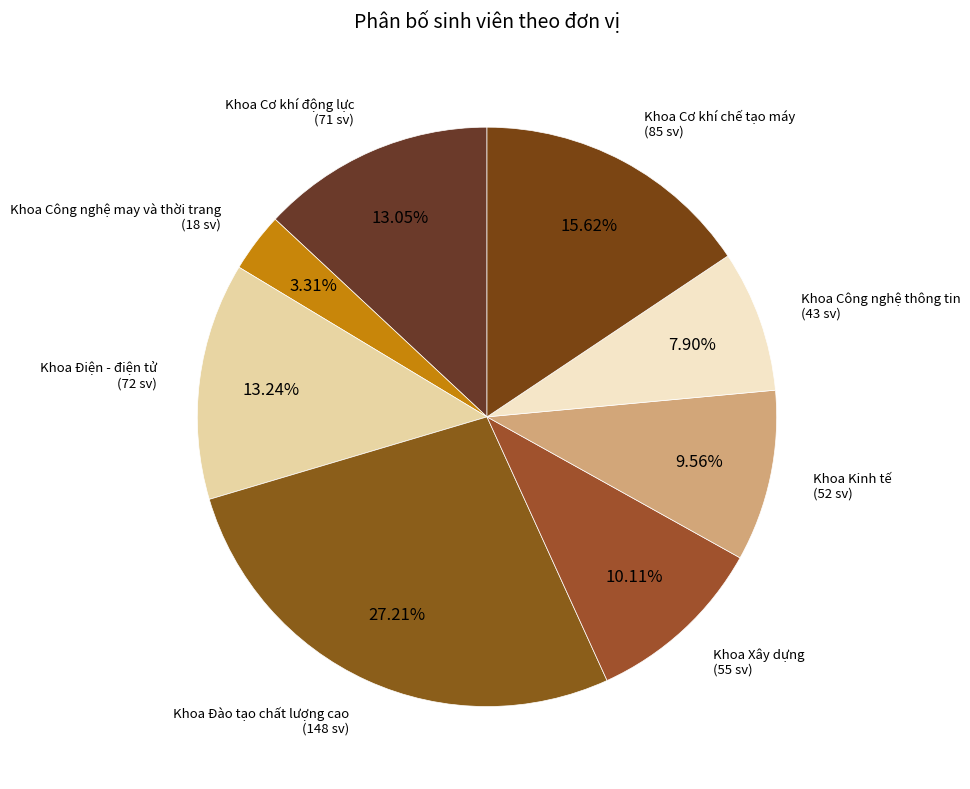

Rank the categories by value from lowest to highest.

Khoa Công nghệ may và thời trang, Khoa Công nghệ thông tin, Khoa Kinh tế, Khoa Xây dựng, Khoa Cơ khí động lực, Khoa Điện - điện tử, Khoa Cơ khí chế tạo máy, Khoa Đào tạo chất lượng cao